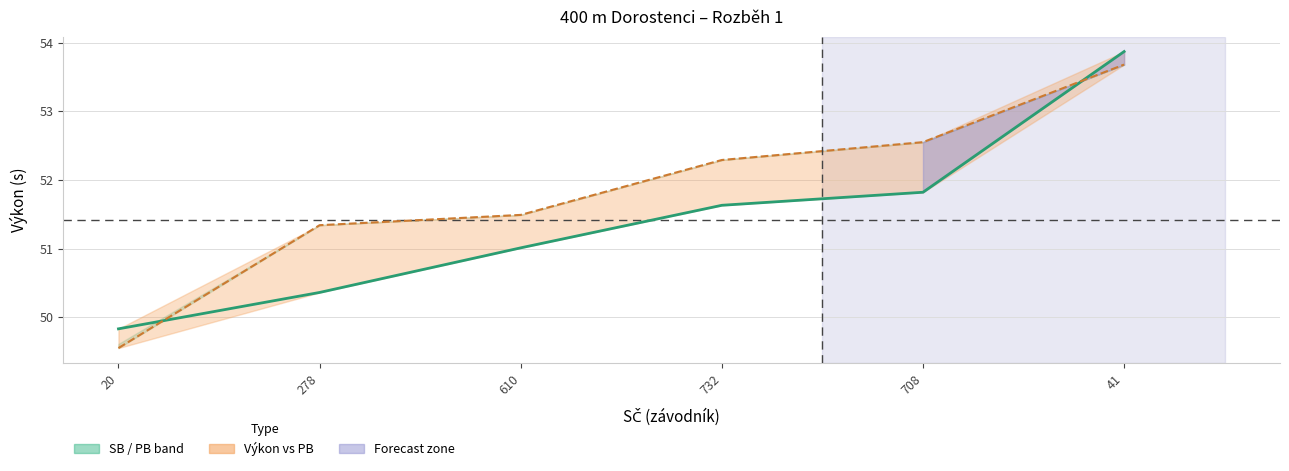

Read the Výkon value at 732.

51.6